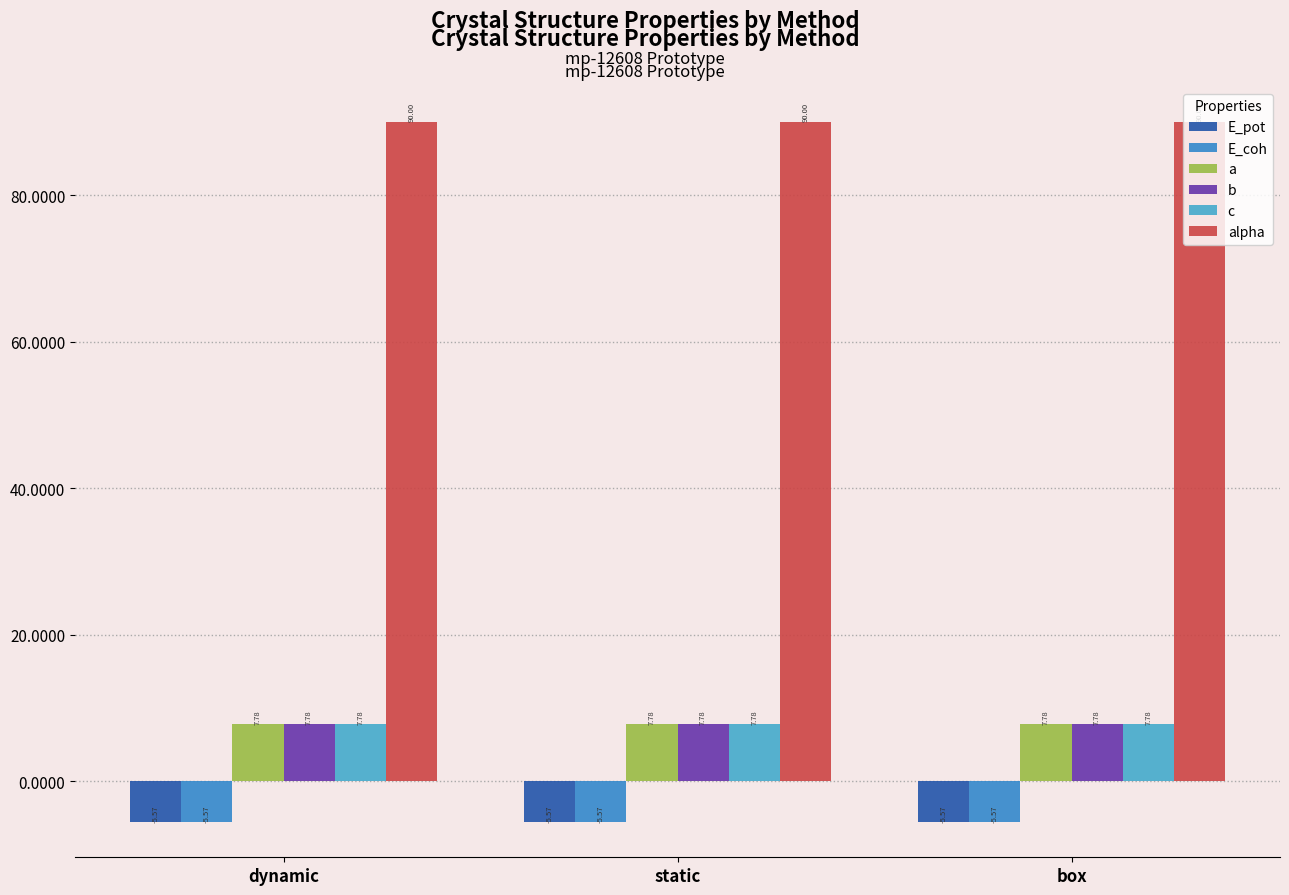

Which series changed the most between static and box?

a